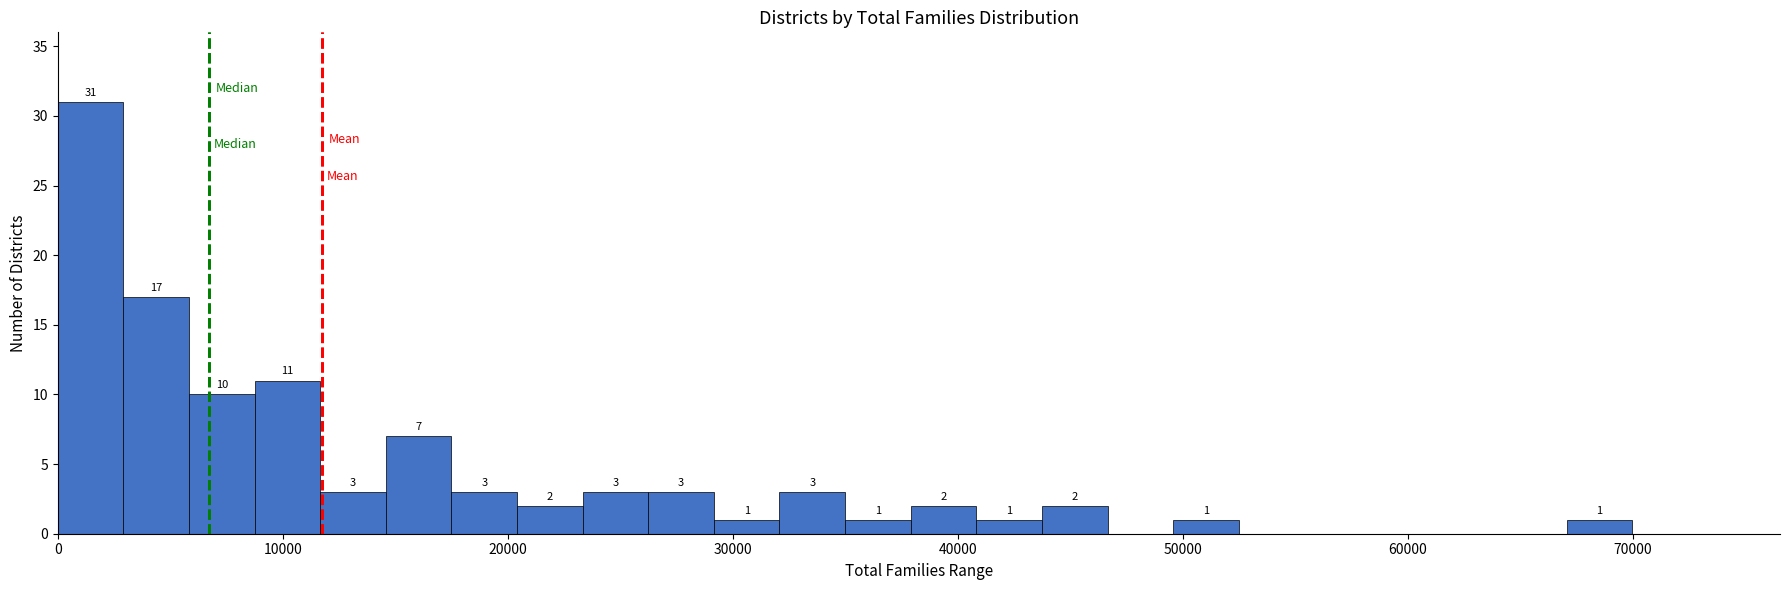

Read against the x-axis, roughly where is the centre of the tallest bar?

1000